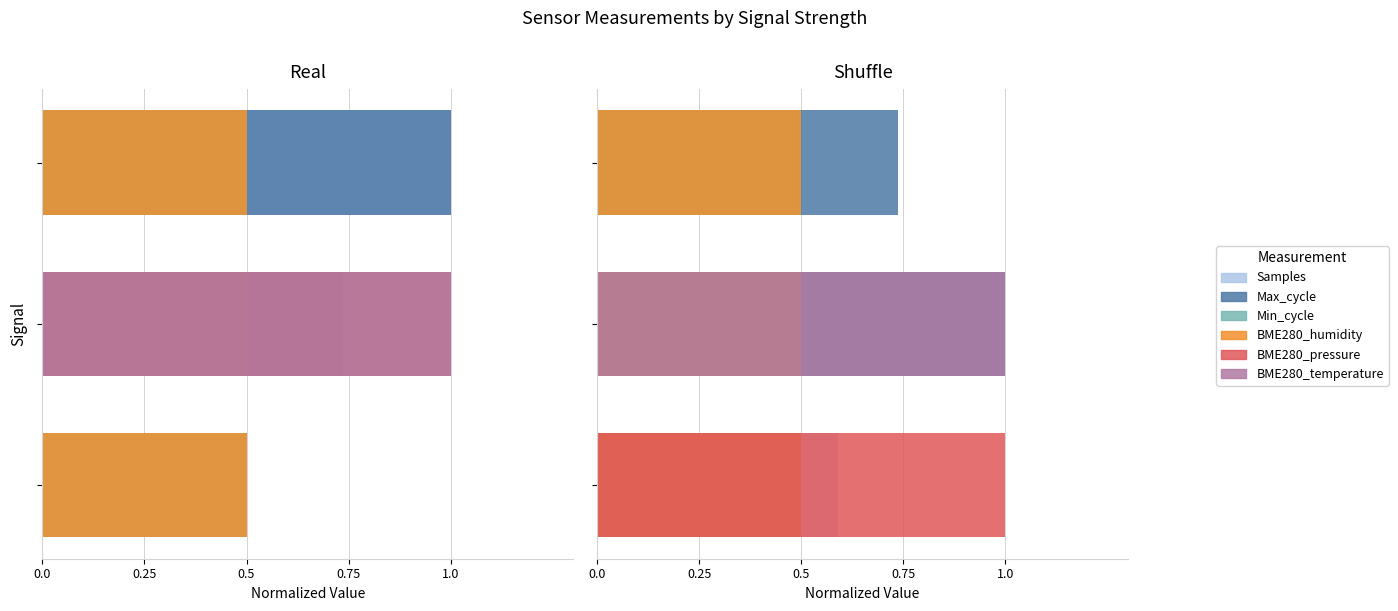

Between 0.0 and 0.5, which series saw the biggest shift?

BME280_pressure